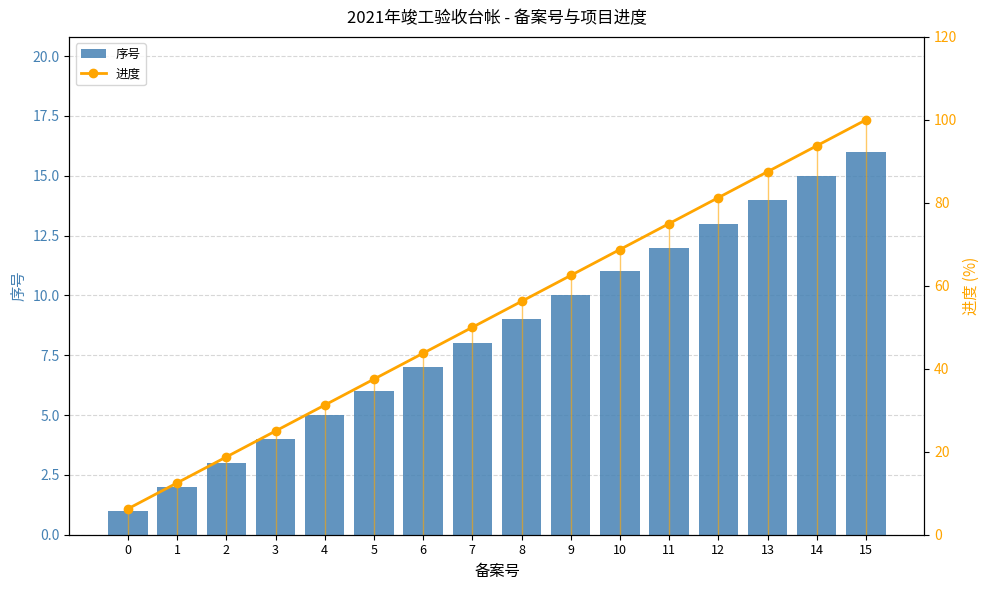

What is the difference between the highest and lowest values at 0?

5.2